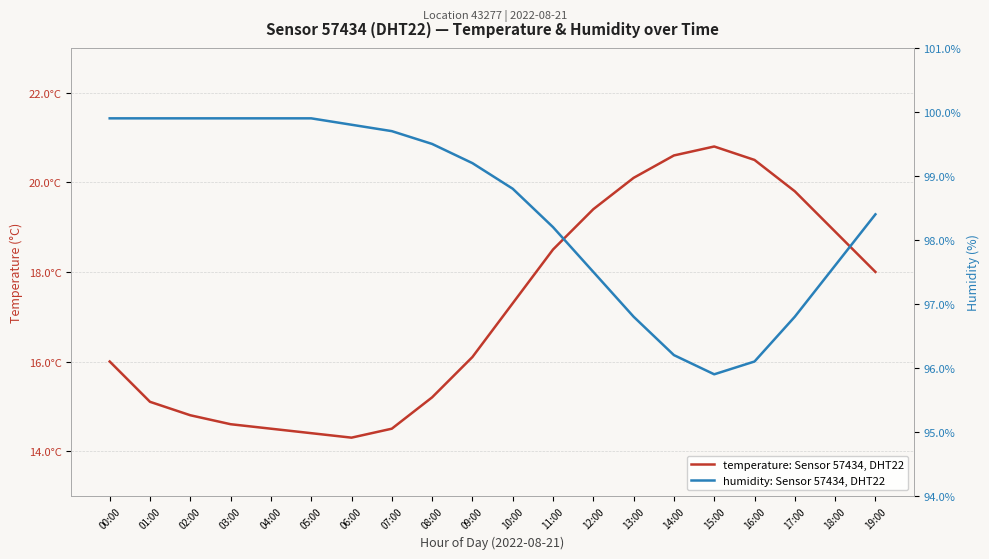

The temperature: Sensor 57434, DHT22 series shows 24.5 at 04:00. True or false?

False